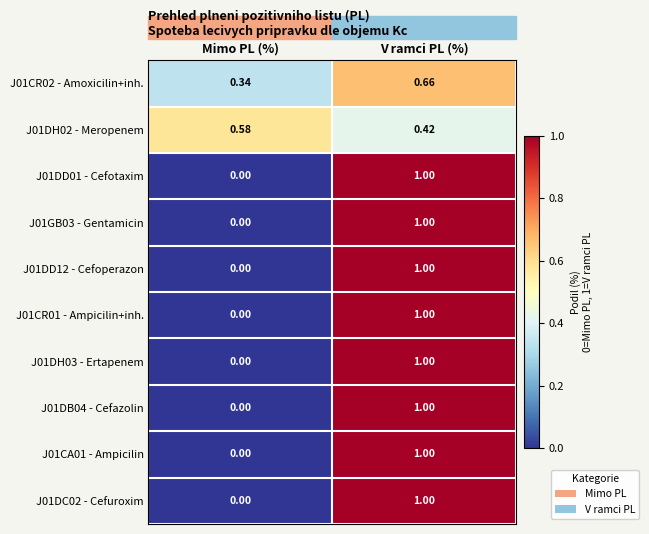

At which category is the sum across all series the highest?

V ramci PL (%)